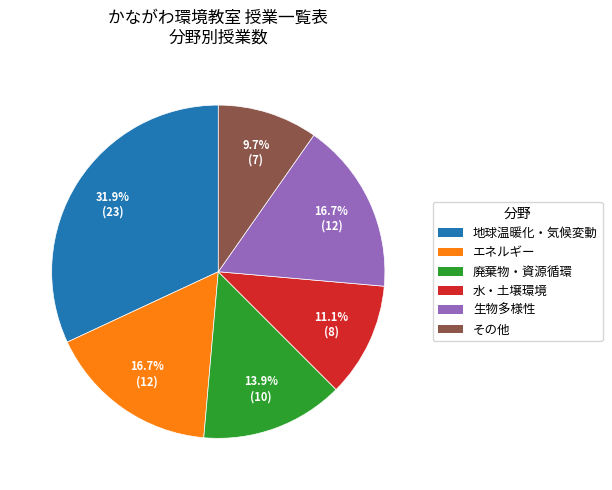

Is there any slice that represents more than half of the pie?

No